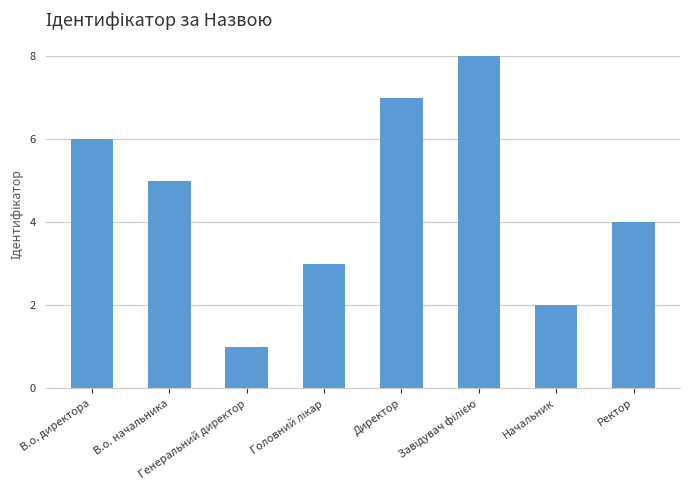

At which label does the data first exceed 5?

В.о. директора